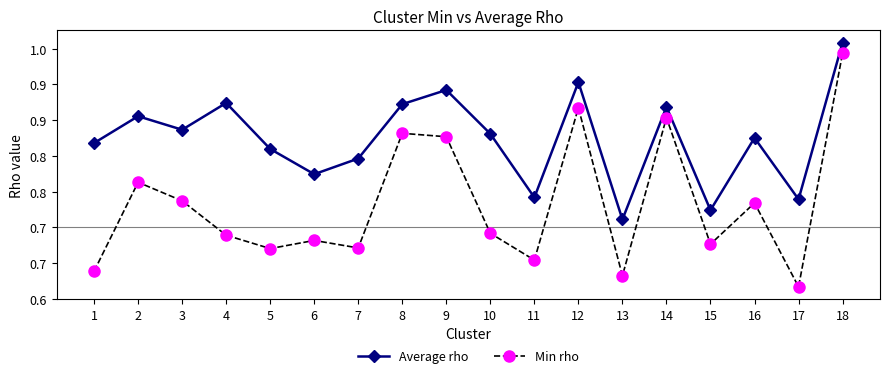

What are all the series names shown in the legend?

Average rho, Min rho